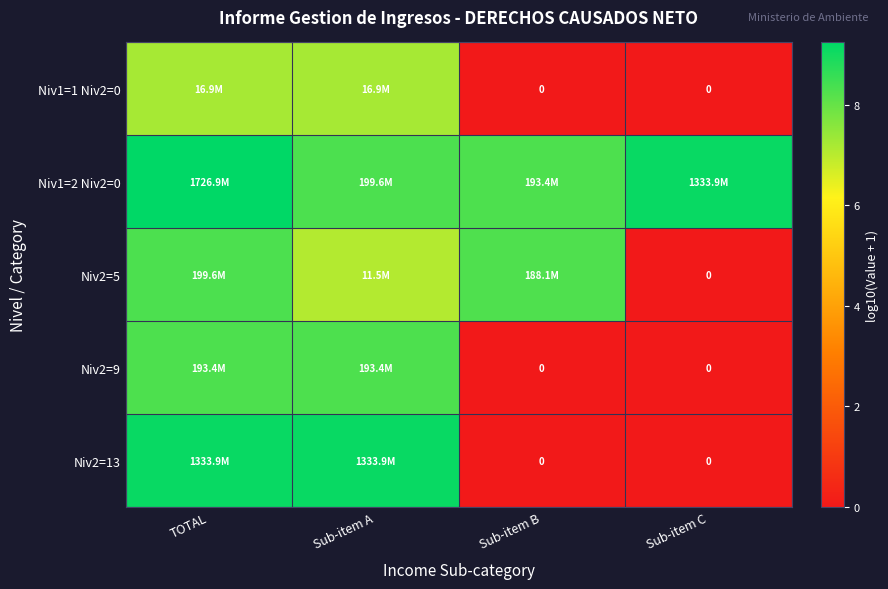

The value of Niv2=9 at Sub-item A is 11.2. True or false?

False